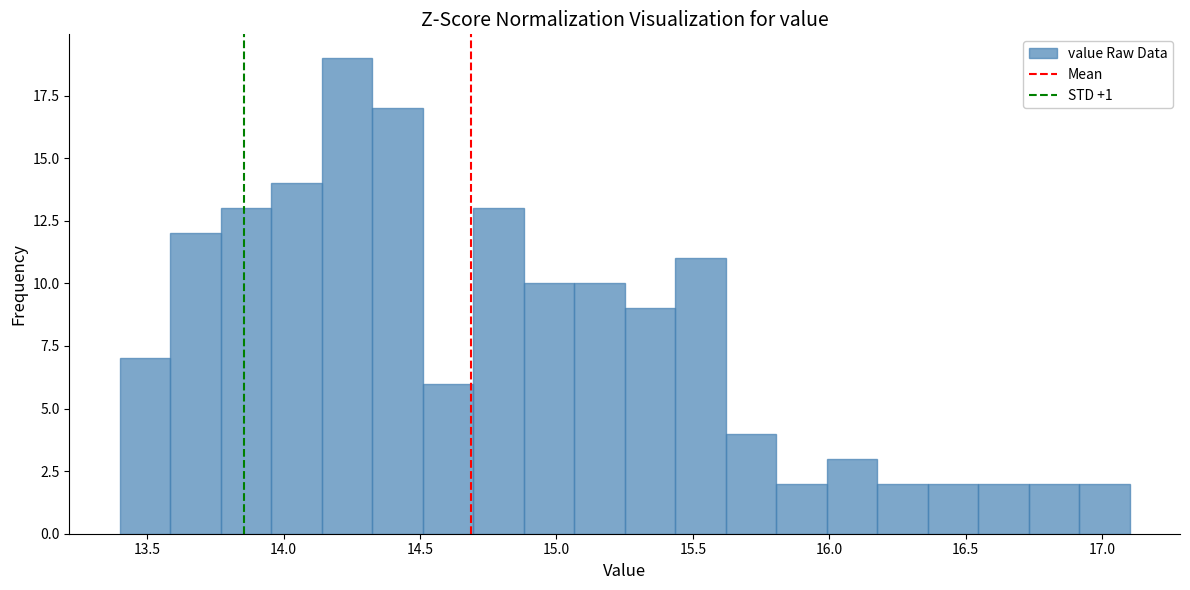

Around what value on the x-axis is the tallest bar? Give the approximate position of its centre, as read against the axis.

14.25